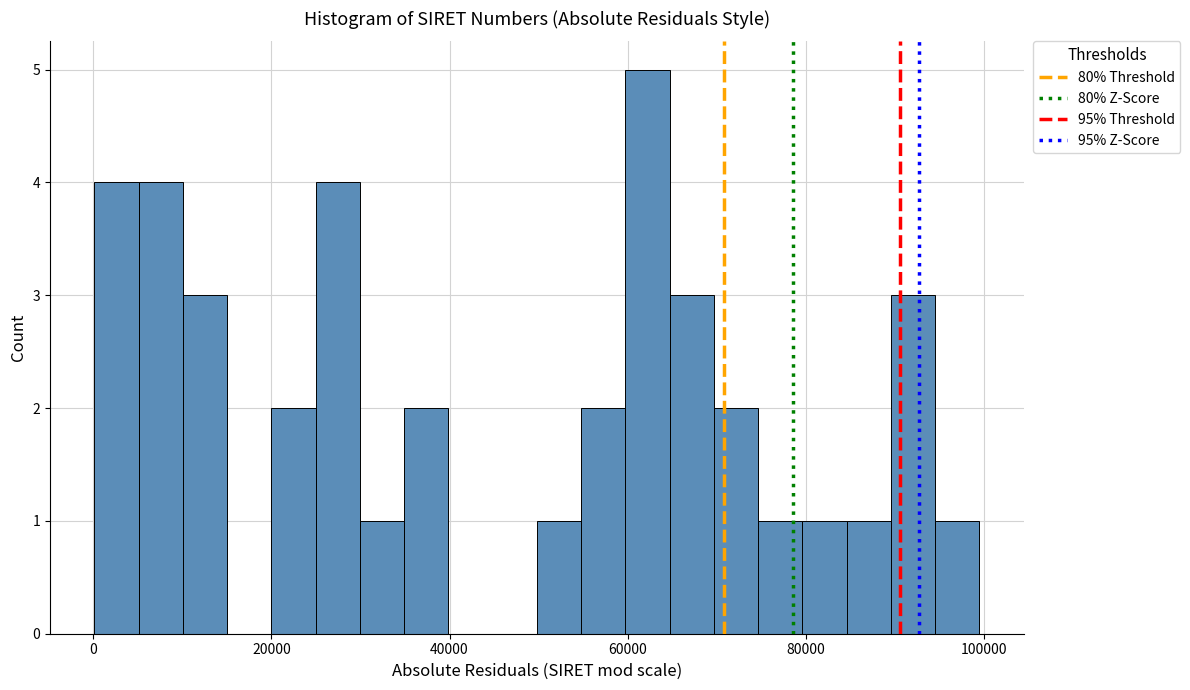

Read against the x-axis, roughly where is the centre of the tallest bar?

62000